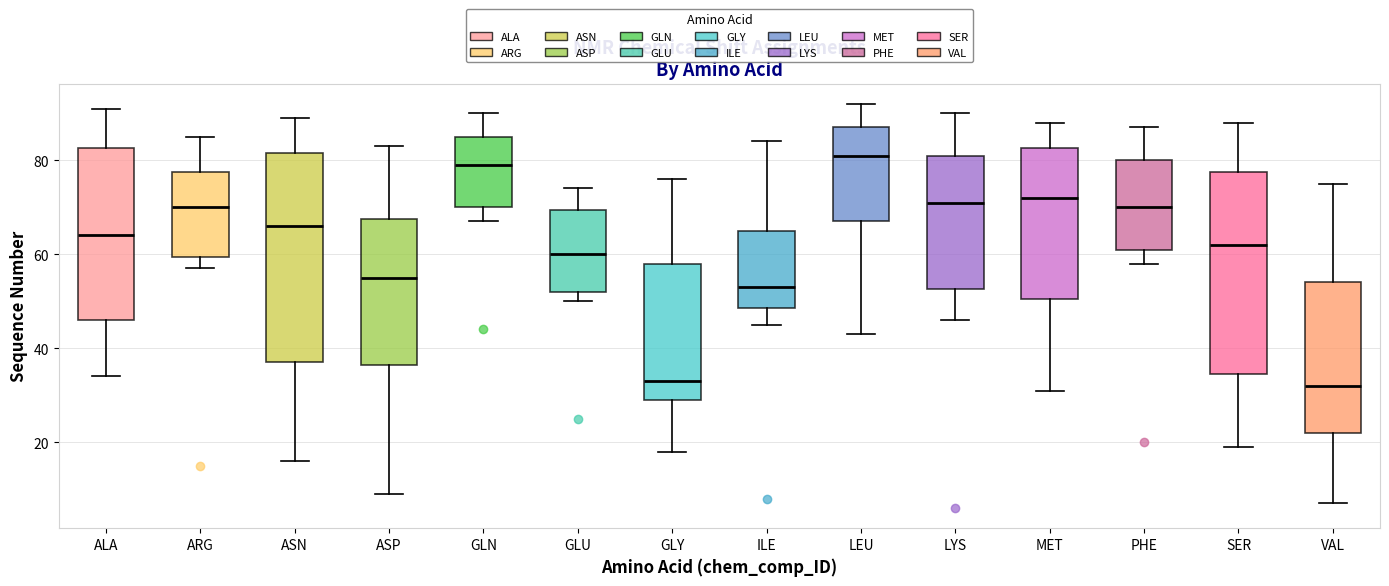

Reading left to right, read every box against the y-axis: the position of its median line, the range the box covers, and the ends of its whiskers. The values are not printed on the chart, so give them approximately, as read against the axis.

ALA: median 64, box 46 to 82, whiskers 34 to 92
ARG: median 70, box 60 to 78, whiskers 58 to 86
ASN: median 66, box 38 to 82, whiskers 16 to 90
ASP: median 56, box 36 to 68, whiskers 10 to 84
GLN: median 80, box 70 to 86, whiskers 68 to 90
GLU: median 60, box 52 to 70, whiskers 50 to 74
GLY: median 34, box 30 to 58, whiskers 18 to 76
ILE: median 54, box 48 to 66, whiskers 46 to 84
LEU: median 82, box 68 to 88, whiskers 44 to 92
LYS: median 72, box 52 to 82, whiskers 46 to 90
MET: median 72, box 50 to 82, whiskers 32 to 88
PHE: median 70, box 62 to 80, whiskers 58 to 88
SER: median 62, box 34 to 78, whiskers 20 to 88
VAL: median 32, box 22 to 54, whiskers 8 to 76